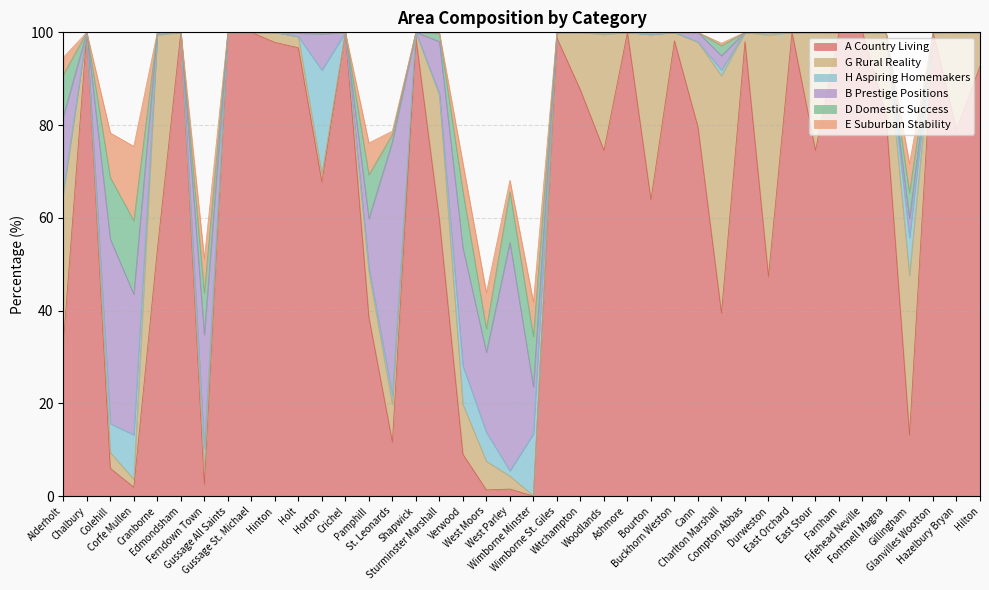

Which label corresponds to the smallest value in the chart?

Wimborne Minster